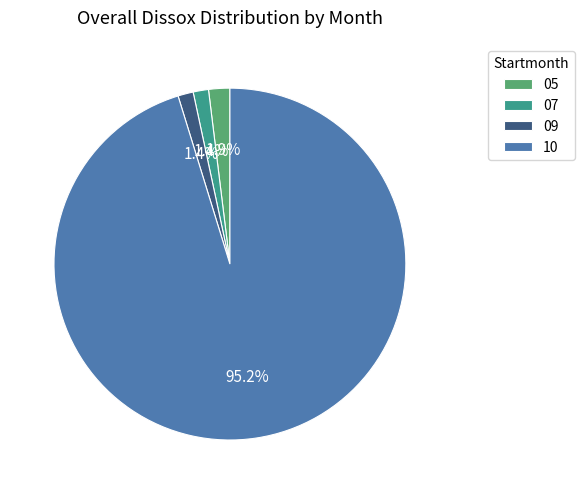

What is the largest slice in the pie chart?

10